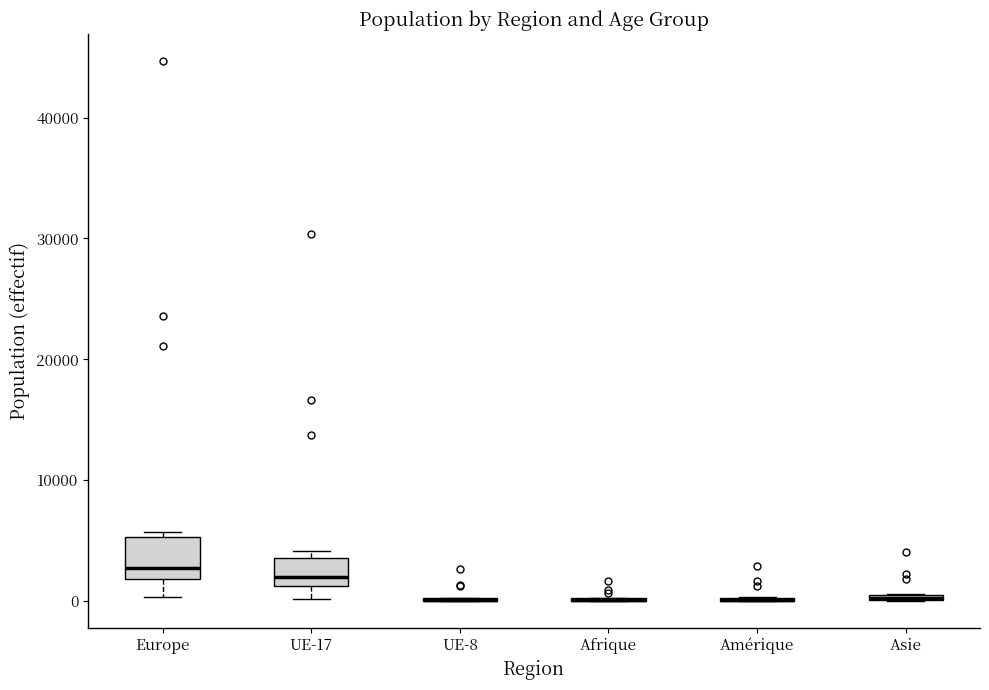

Where is the upper edge of the box for Asie on the y-axis? The values are not printed on the chart, so give them approximately, as read against the axis.

1000